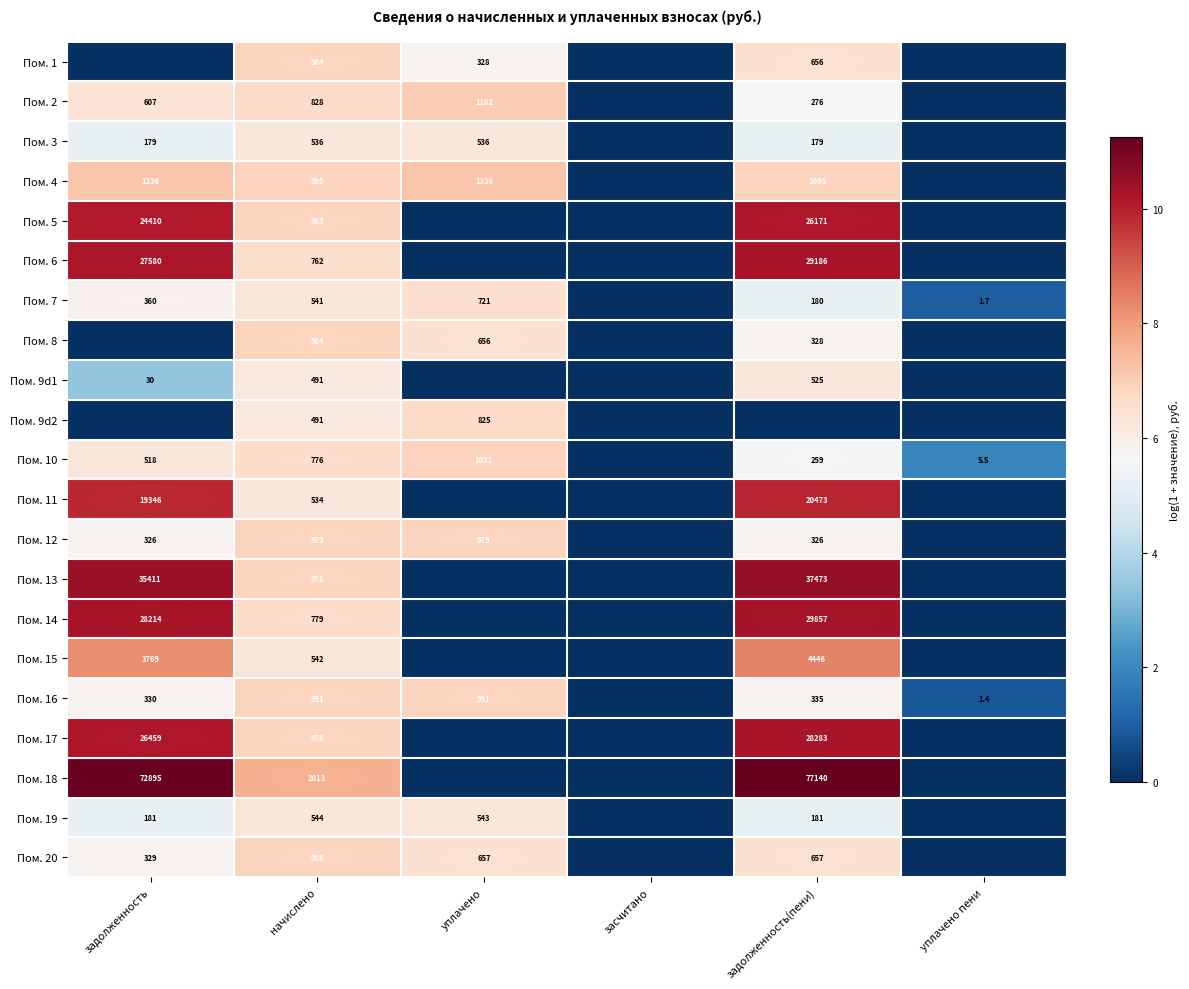

At which category is the sum across all series the highest?

задолженность(пени)